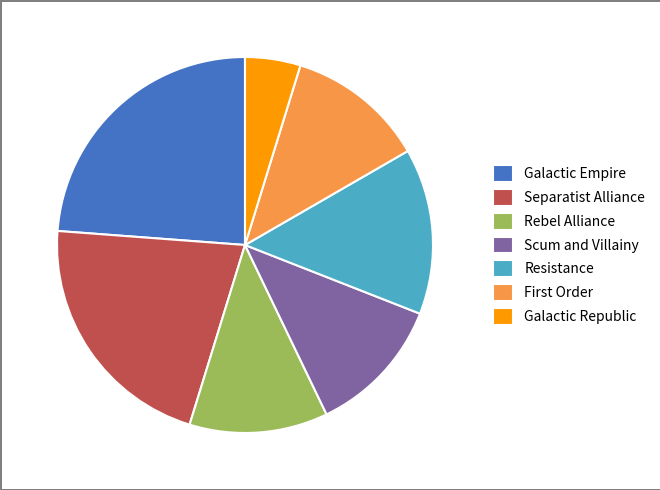

Is there a majority slice in this chart?

No